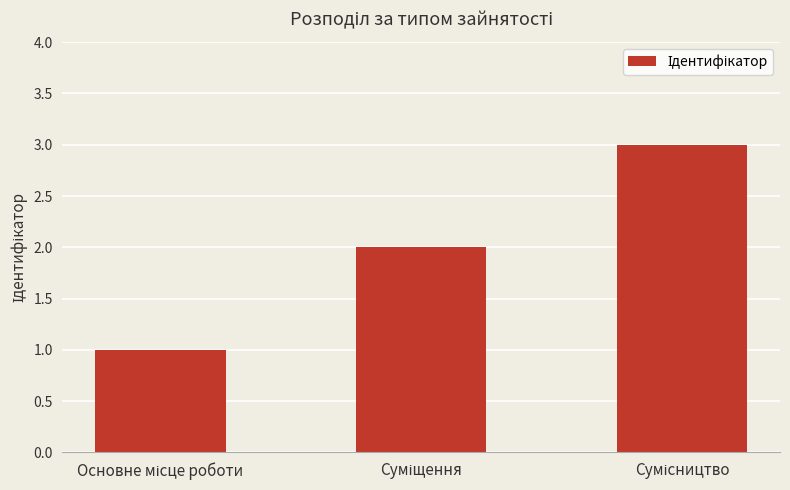

What is the sum of all values?

6